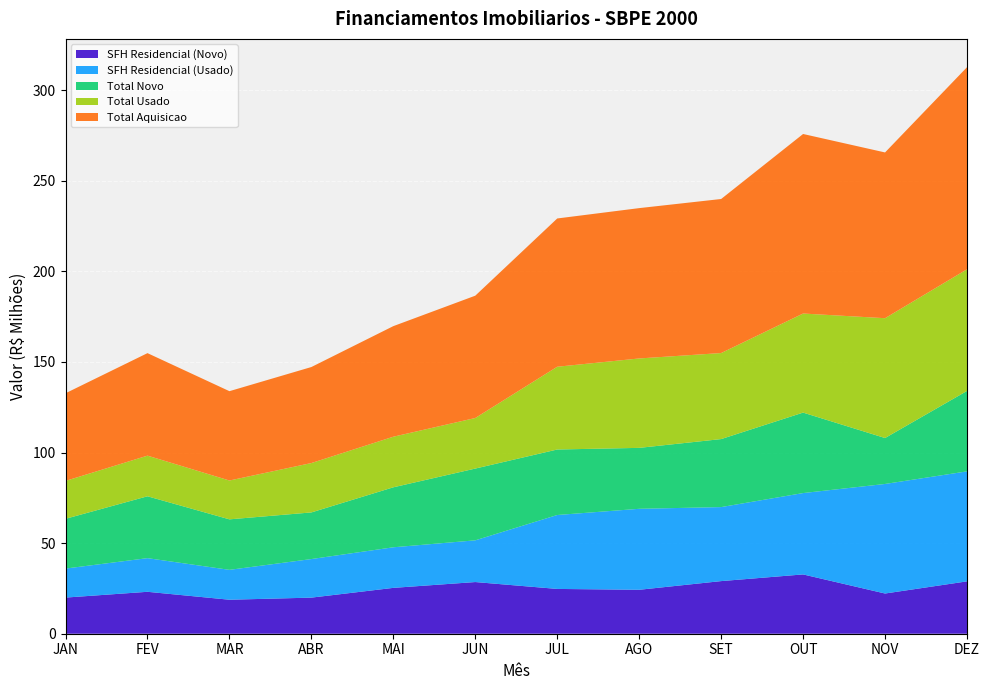

Reading left to right, what are all the values shown in this chart?

SFH Residencial (Novo): 19951624	23143003	18766286	19927317	25313530	28526727	24729660	24257478	29046995	32736073	22197040	28901061
SFH Residencial (Usado): 16013402	18578197	16494739	21290874	22401727	23027354	40804993	44702211	40859439	44908928	60474384	60719871
Total Novo: 27471746	34148717	27877476	25743250	33111180	39616695	36161594	33636389	37542474	44424418	25361408	44397035
Total Usado: 20917329	22435326	21438806	27258488	27930617	27911548	45684714	49356415	47492749	54686254	66140839	67155826
Total Aquisicao: 48389075	56584043	49316282	53001738	61041797	67528243	81846308	82992804	85035223	99110672	91502247	111552861